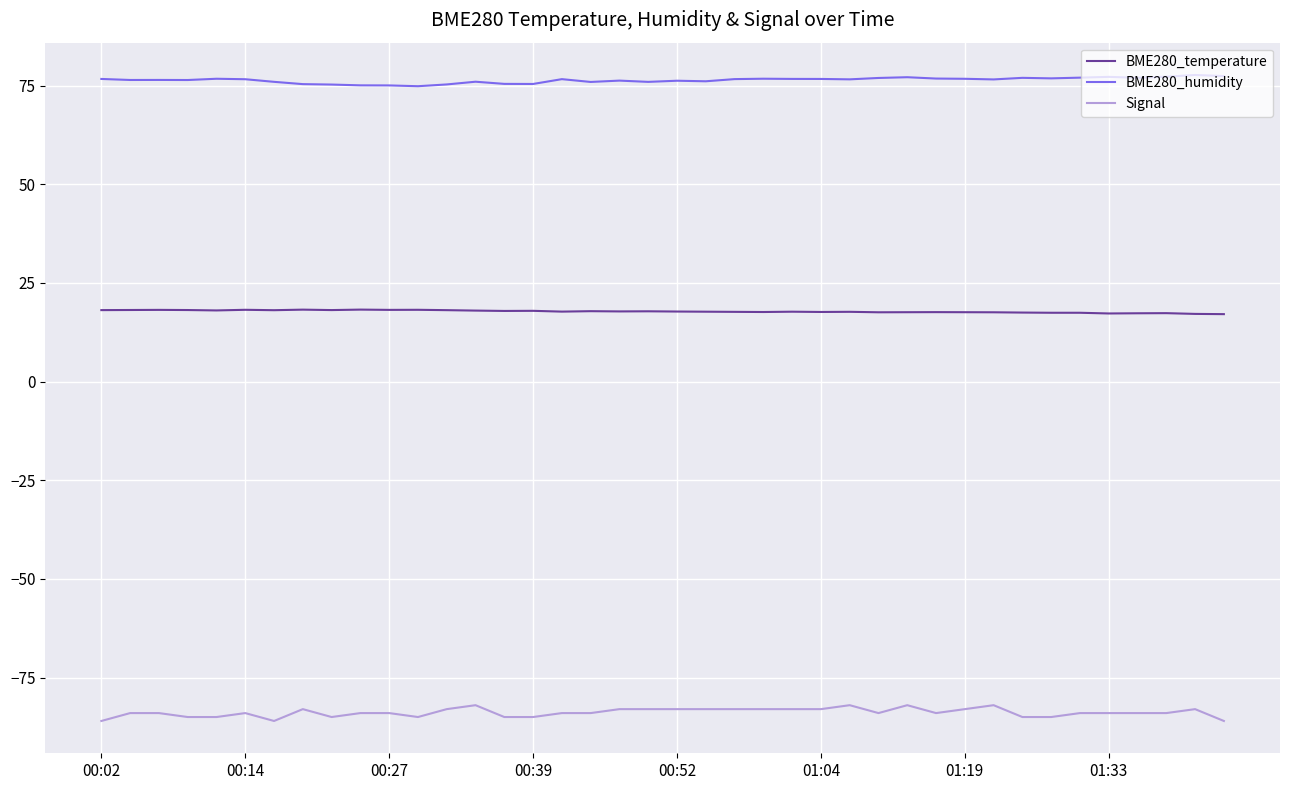

What is the highest value of the Signal series?

-82.0